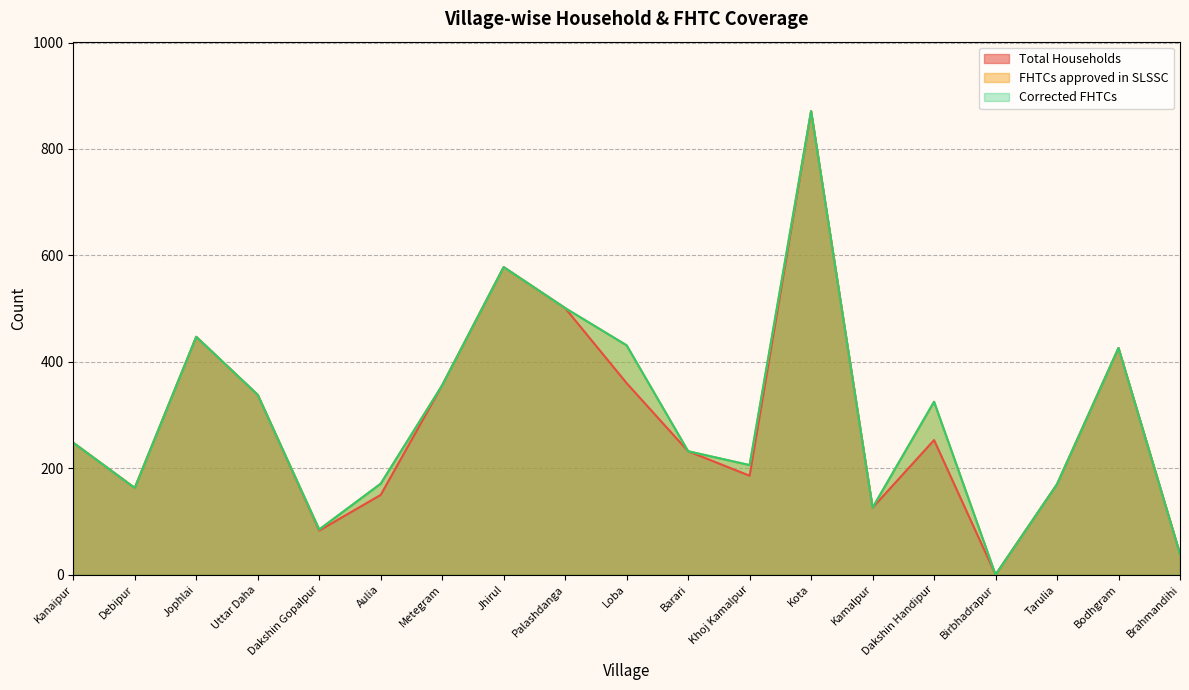

Reading left to right, extract all data points from this chart.

Total Households: 248	163	447	338	83	150	356	578	501	360	232	186	871	126	253	0	170	426	39
FHTCs approved in SLSSC: 248	163	447	338	85	171	356	578	501	431	232	206	871	126	325	0	170	426	39
Corrected FHTCs: 248	163	447	338	85	171	356	578	501	431	232	206	871	126	325	0	170	426	39